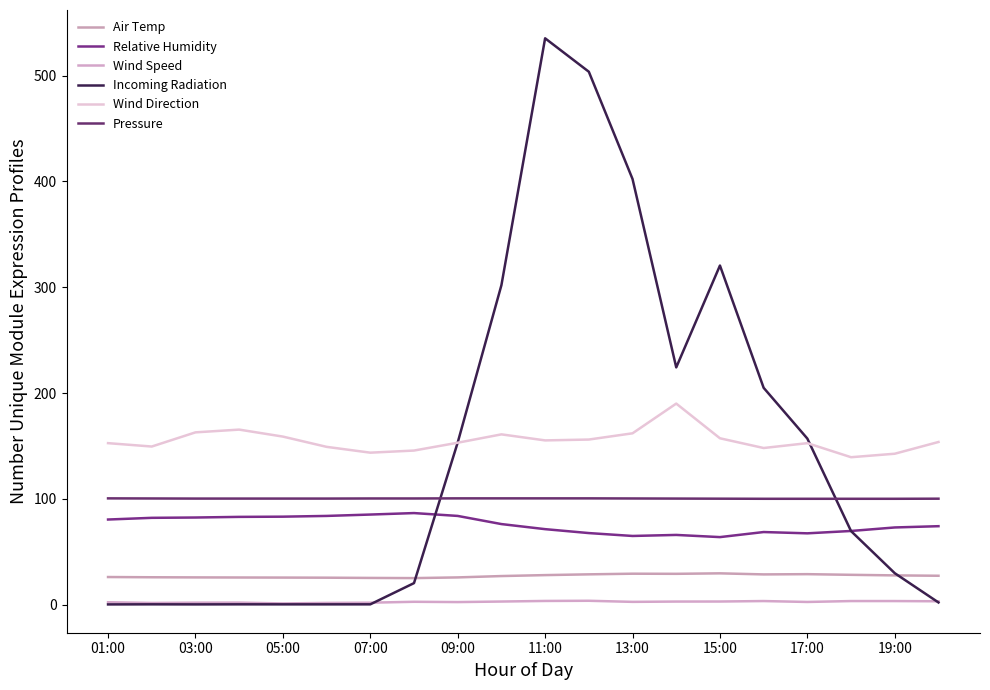

True or false: Relative Humidity and Wind Direction cross at least once.

False